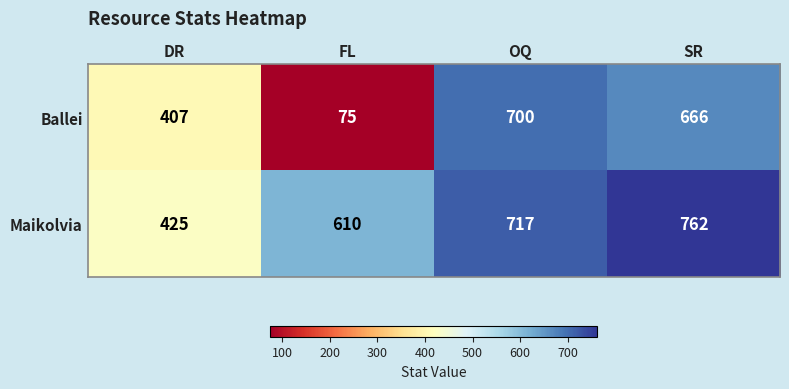

Rank the series by their maximum value, from lowest to highest.

Ballei, Maikolvia